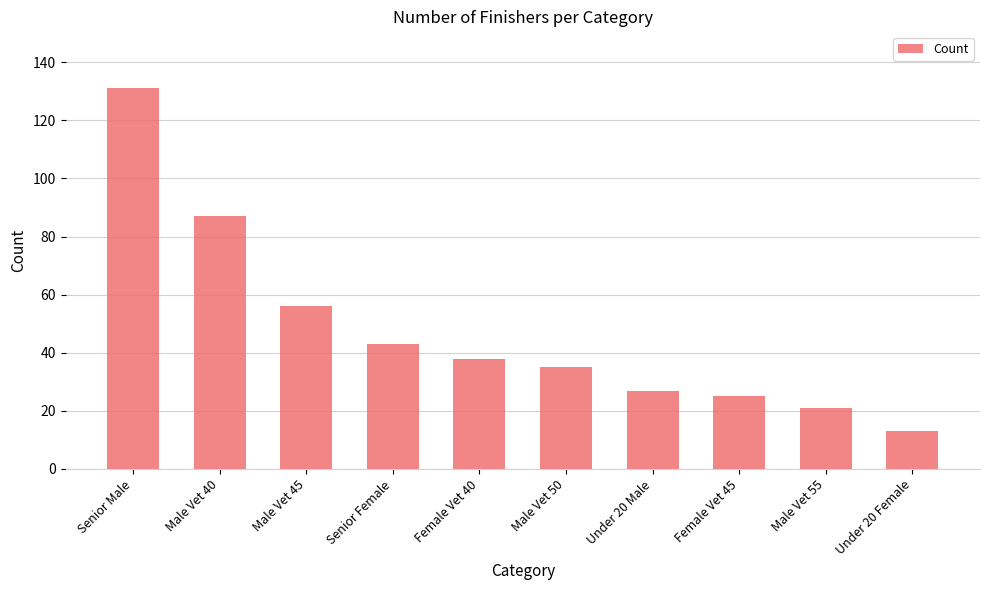

What value does the data have at Under 20 Female?

13